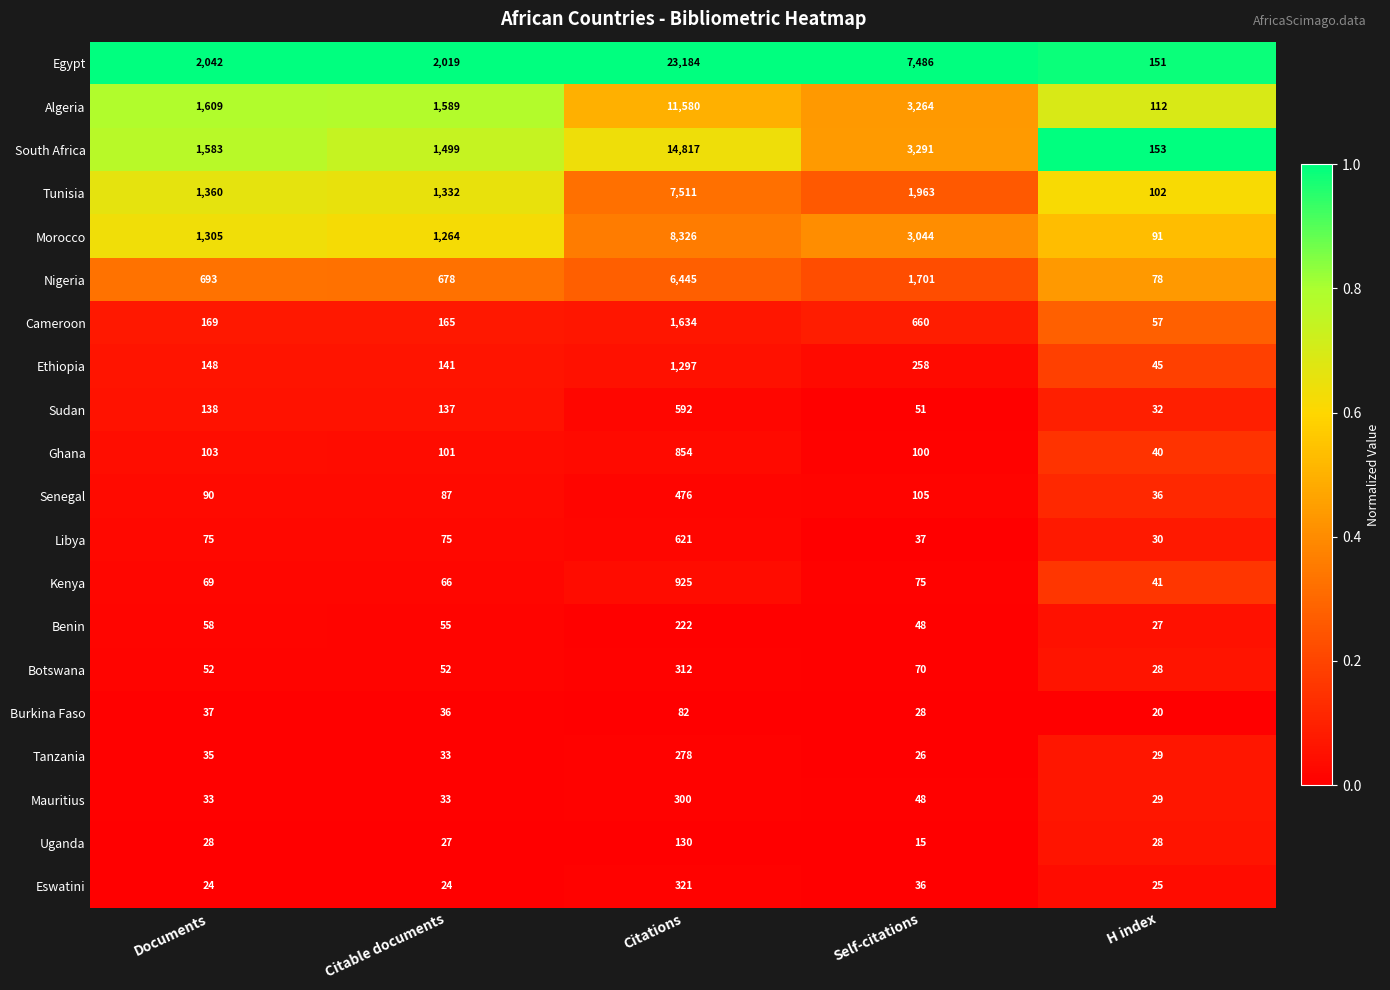

Read the Tunisia value at Documents, to the nearest 100.

1400